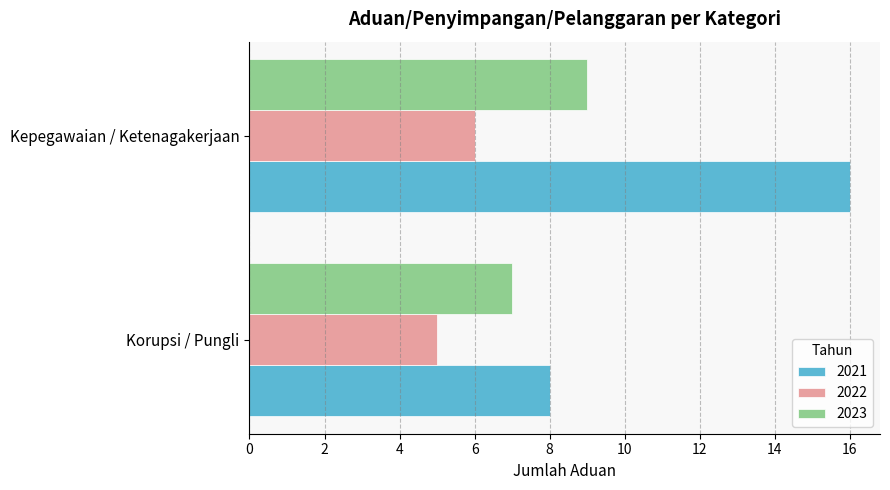

What is the sum of the 2023 values at Korupsi / Pungli and Kepegawaian / Ketenagakerjaan?

16